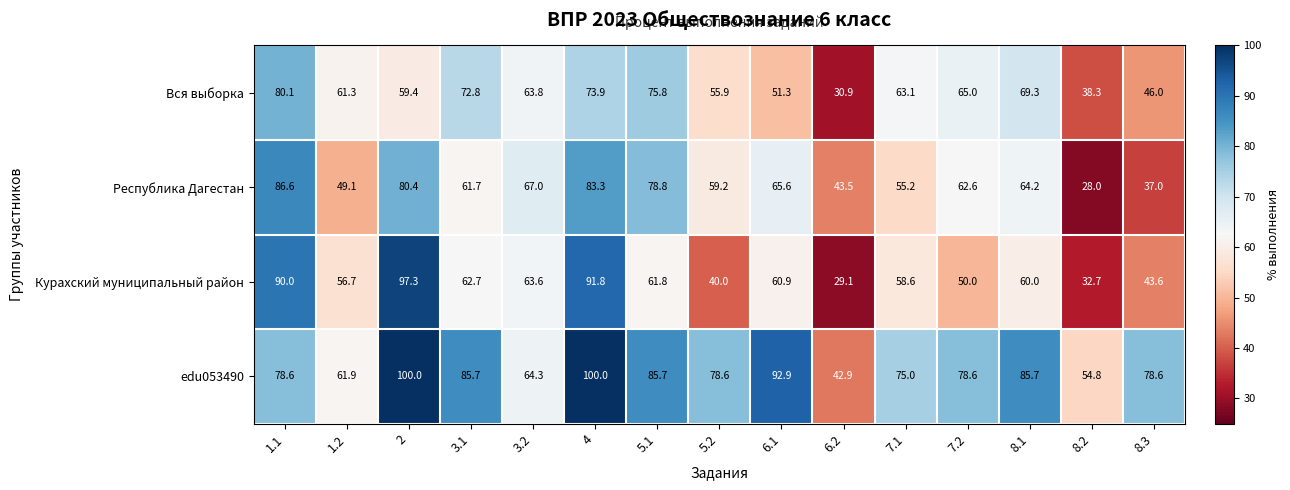

What is the difference between the Курахский муниципальный район values at 5.1 and 2?

35.5